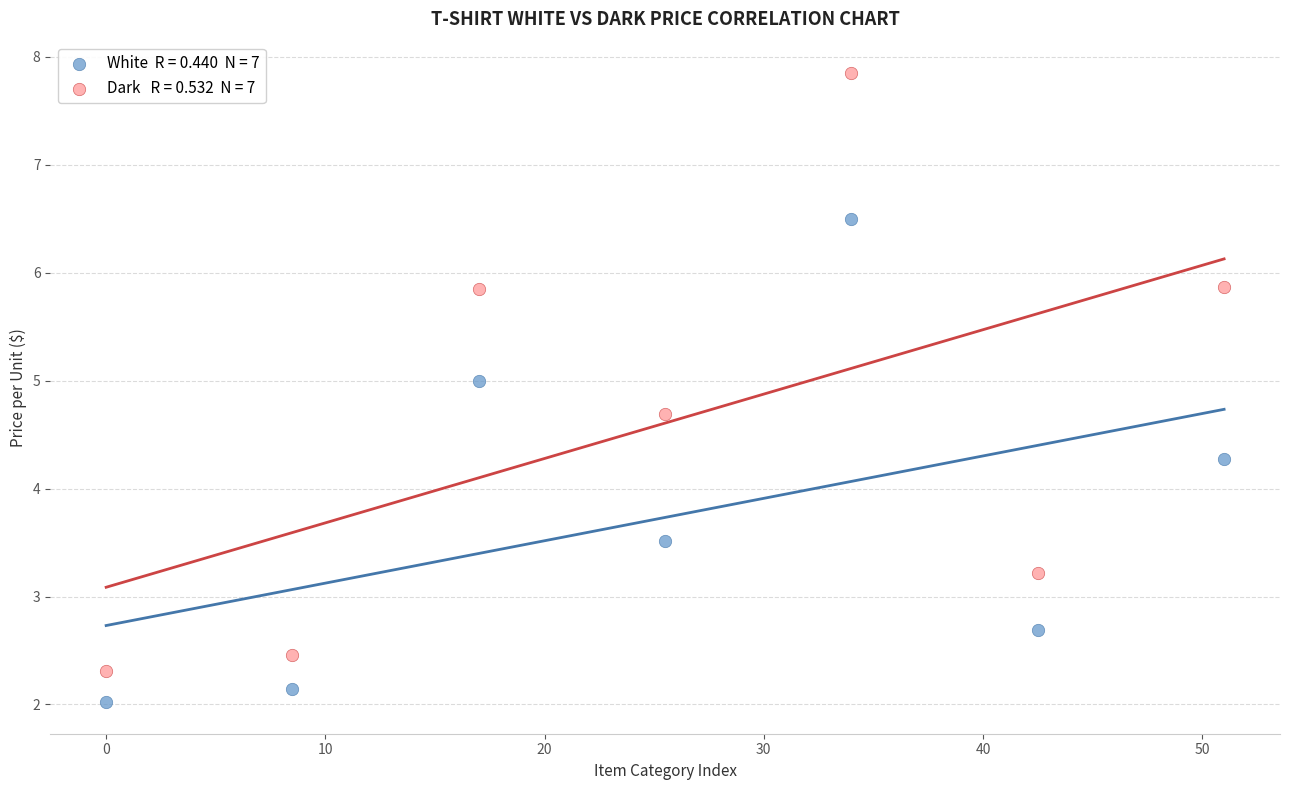

Across all data points, what is the range of X values (max minus min)?

51.0